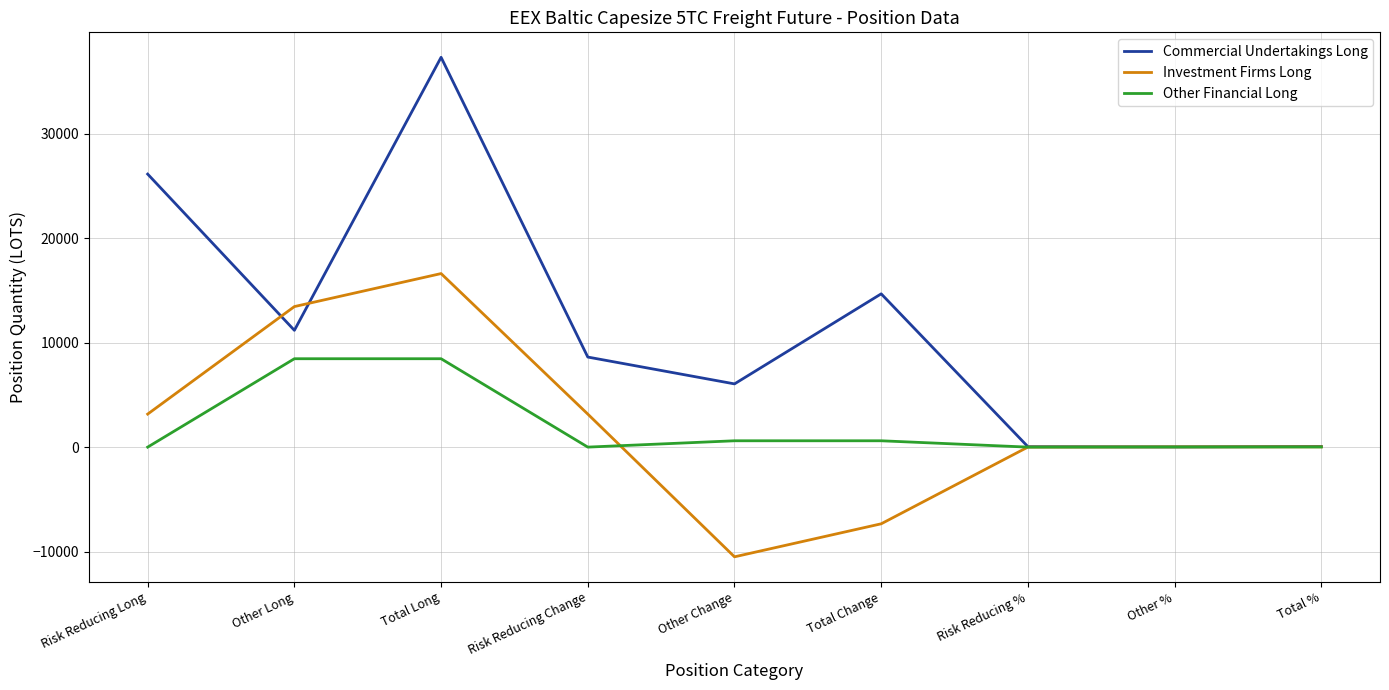

What is the minimum value for Investment Firms Long?

-10497.6